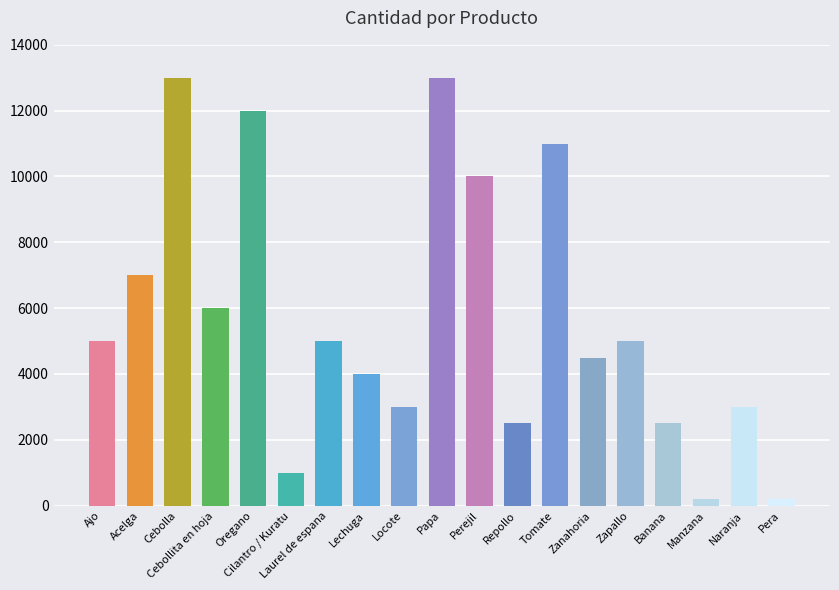

Is it true that the value at Laurel de espana is 3158?

False